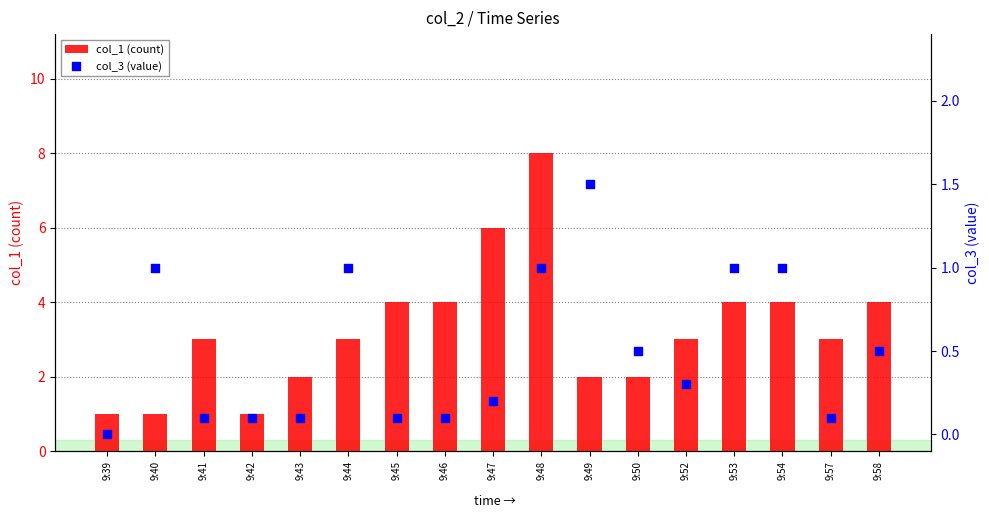

What is the total value across all series at 9:46?

4.1